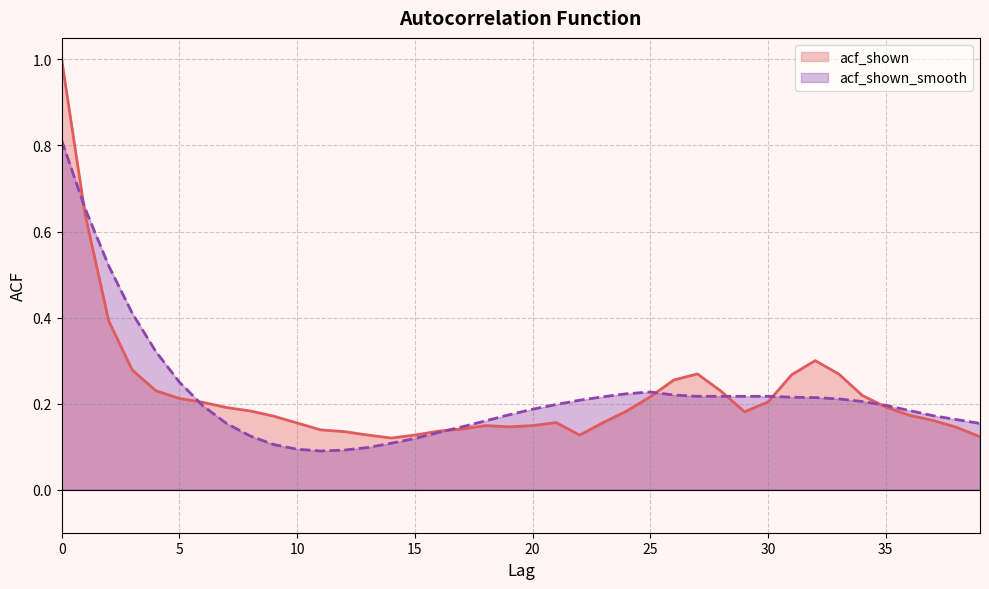

Reading left to right, extract all data points from this chart.

acf_shown: 0=1.0	1=0.6	2=0.4	3=0.3	4=0.2	5=0.2	6=0.2	7=0.2	8=0.2	9=0.2	10=0.2	11=0.1	12=0.1	13=0.1	14=0.1	15=0.1	16=0.1	17=0.1	18=0.1	19=0.1	20=0.1	21=0.2	22=0.1	23=0.2	24=0.2	25=0.2	26=0.3	27=0.3	28=0.2	29=0.2	30=0.2	31=0.3	32=0.3	33=0.3	34=0.2	35=0.2	36=0.2	37=0.2	38=0.1	39=0.1
acf_shown_smooth: 0=0.8	1=0.7	2=0.5	3=0.4	4=0.3	5=0.2	6=0.2	7=0.2	8=0.1	9=0.1	10=0.1	11=0.1	12=0.1	13=0.1	14=0.1	15=0.1	16=0.1	17=0.1	18=0.2	19=0.2	20=0.2	21=0.2	22=0.2	23=0.2	24=0.2	25=0.2	26=0.2	27=0.2	28=0.2	29=0.2	30=0.2	31=0.2	32=0.2	33=0.2	34=0.2	35=0.2	36=0.2	37=0.2	38=0.2	39=0.2